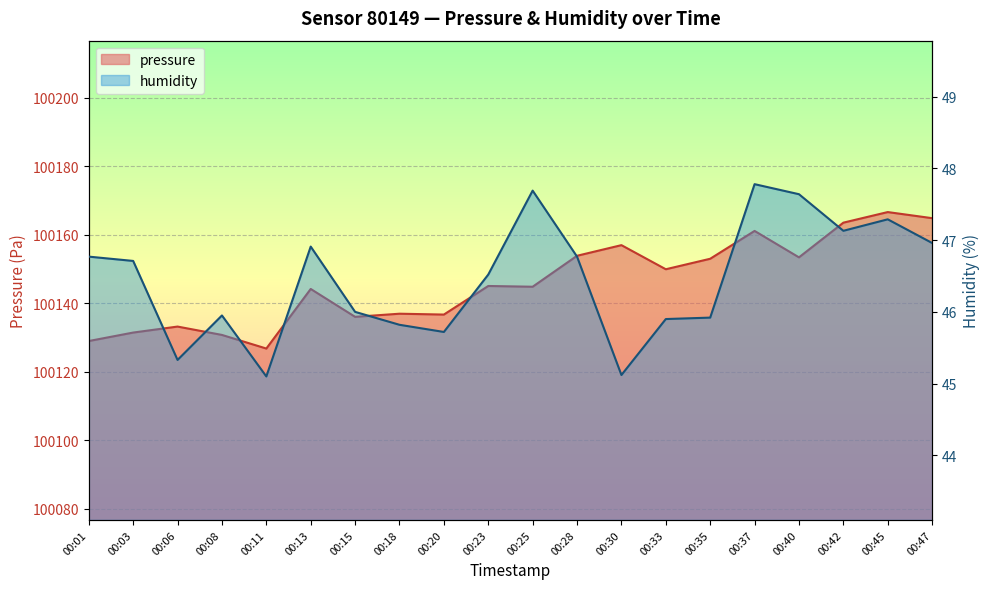

True or false: humidity and pressure cross at least once.

False